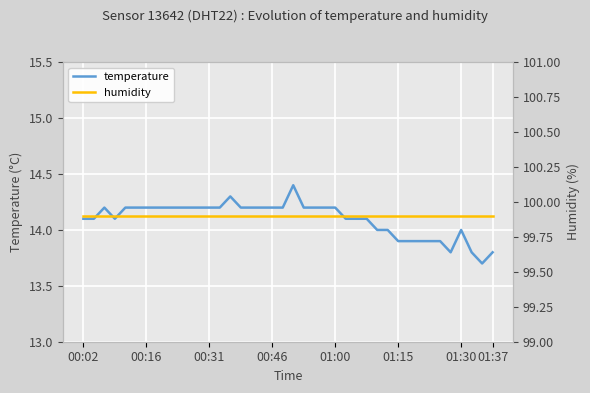

What is the spread (max minus min) of values at 38?

86.2